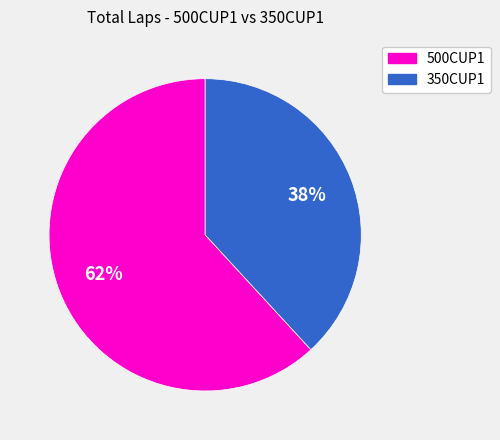

Rank the categories by value from lowest to highest.

350CUP1, 500CUP1